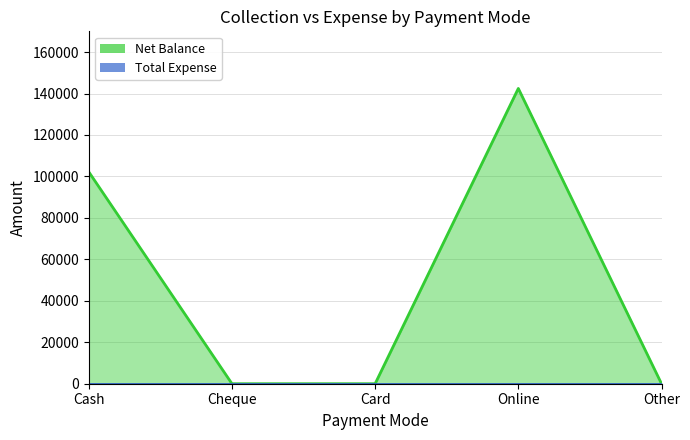

What is the difference between the values at Card and Cash?

102198